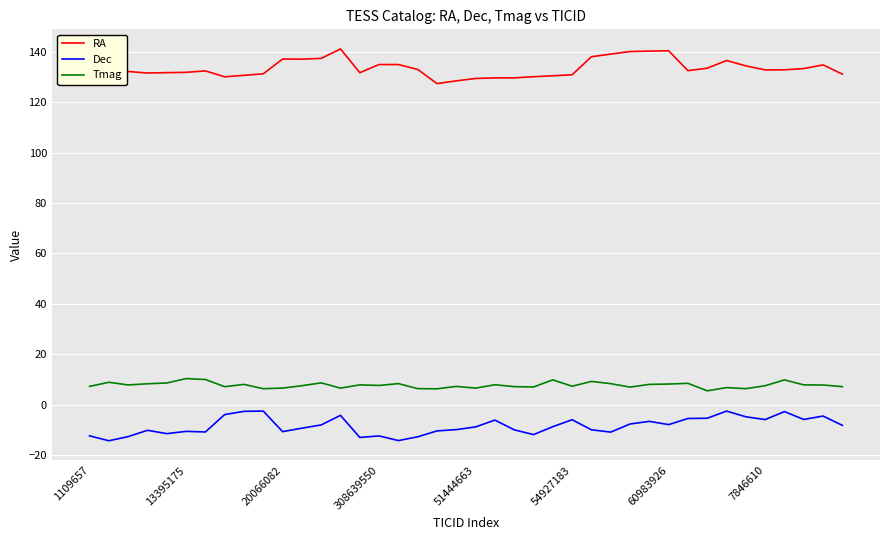

Which series has the widest spread of values?

RA